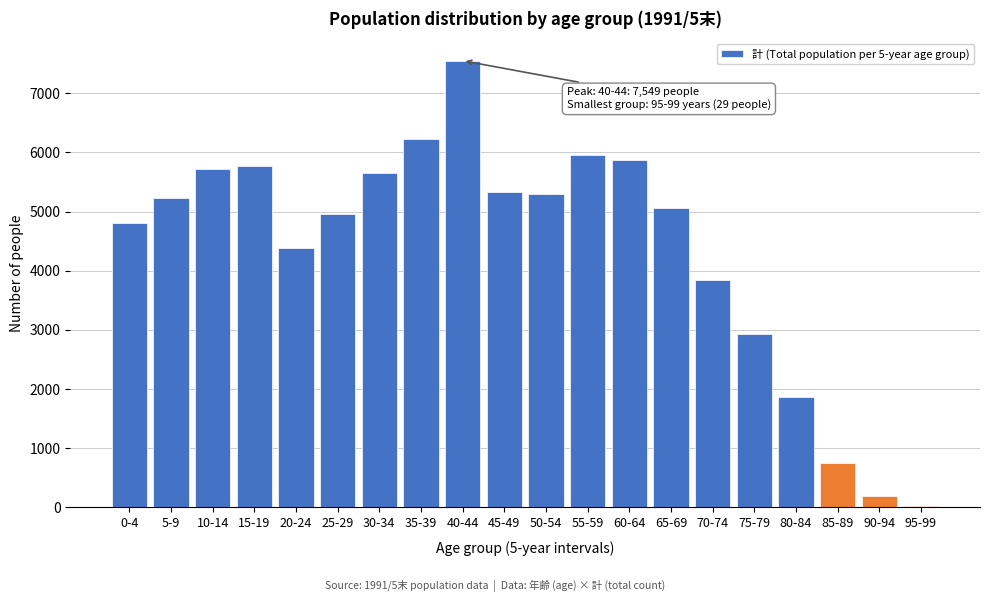

Reading left to right, what are all the values shown in this chart?

0-4=4815	5-9=5231	10-14=5711	15-19=5776	20-24=4378	25-29=4960	30-34=5655	35-39=6224	40-44=7549	45-49=5328	50-54=5289	55-59=5963	60-64=5866	65-69=5065	70-74=3848	75-79=2932	80-84=1861	85-89=749	90-94=185	95-99=29